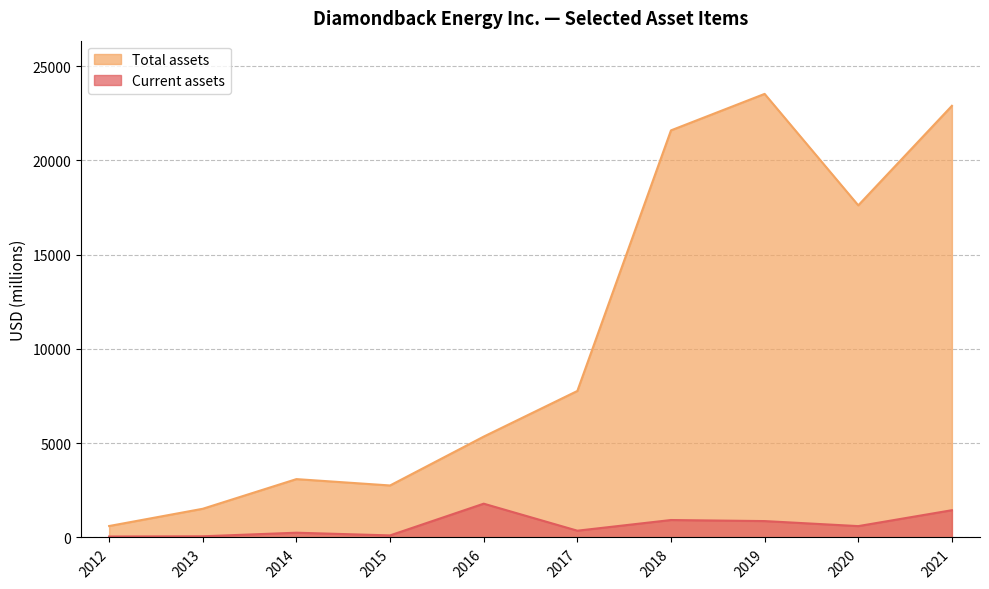

Which series has the largest total across all categories?

Total assets